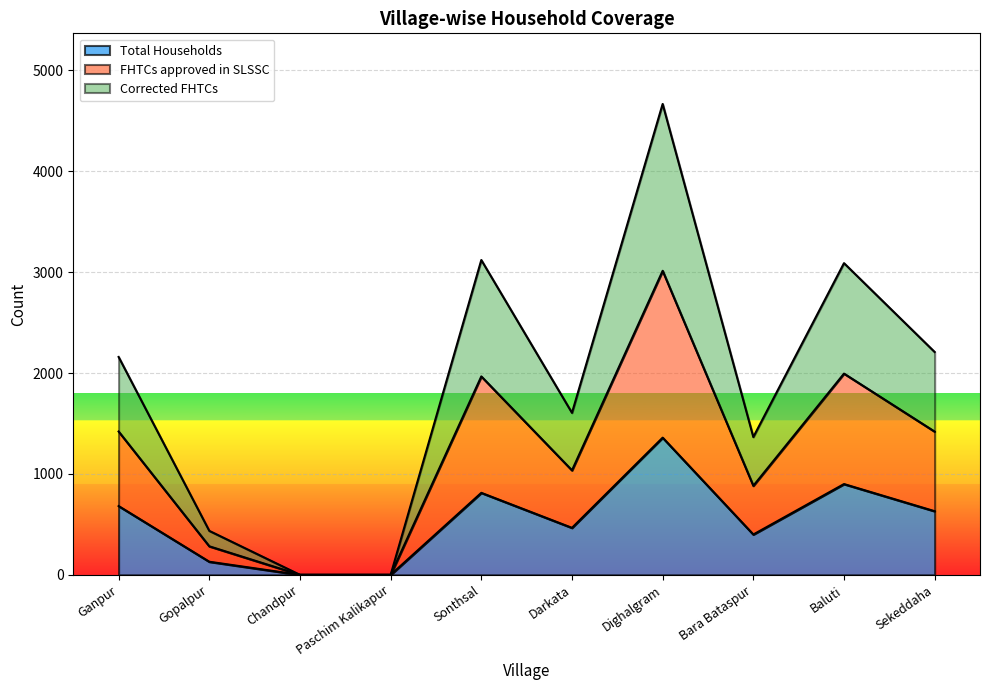

Rank the series by their average value, from lowest to highest.

Total Households, Corrected FHTCs, FHTCs approved in SLSSC